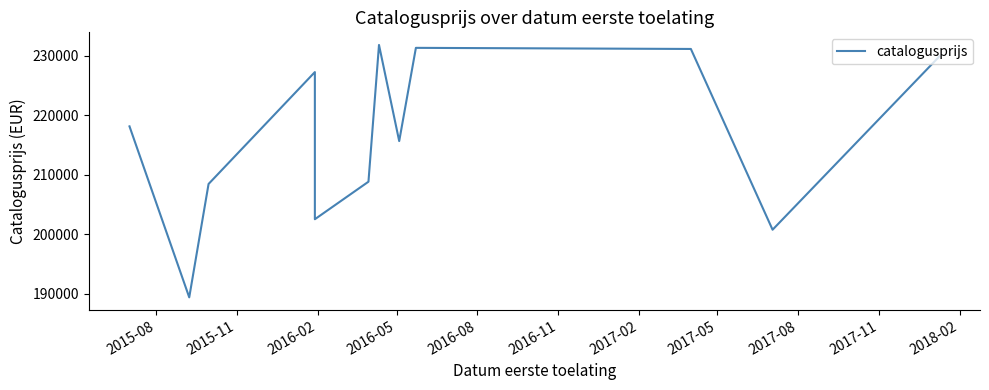

What is the difference between the maximum and minimum values?

42416